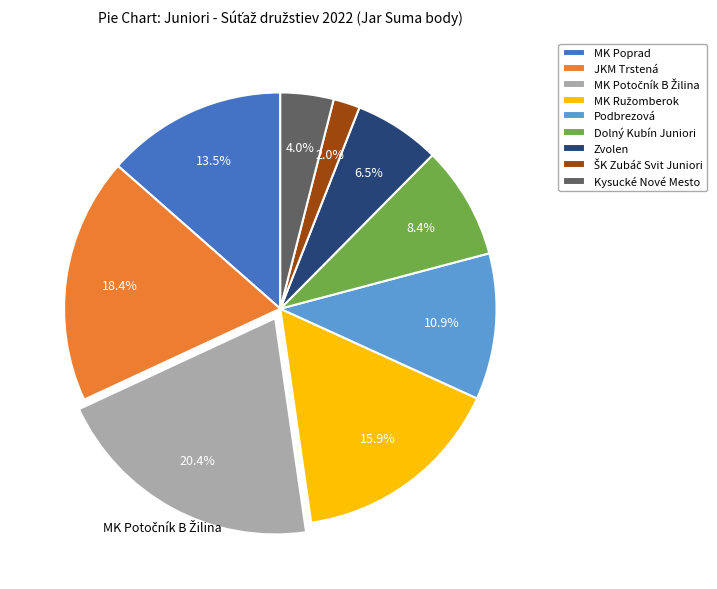

What is the ratio of the value at Kysucké Nové Mesto to the value at Dolný Kubín Juniori?

0.5